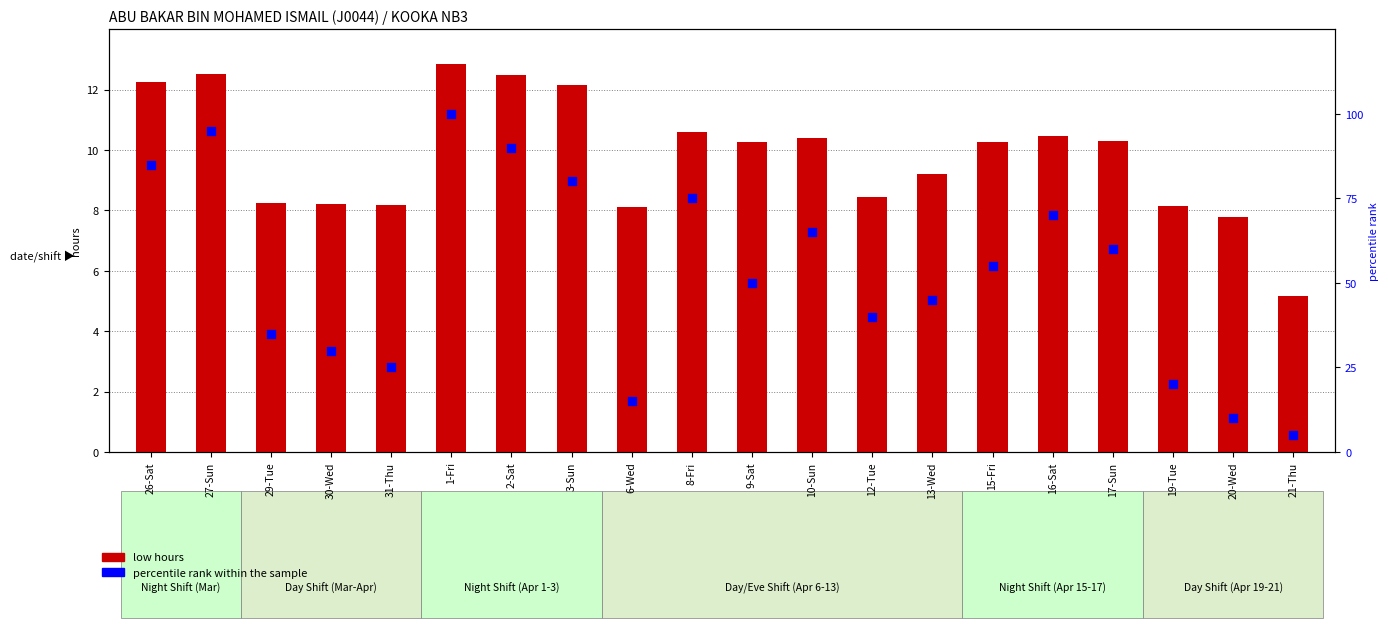

Which series has the widest spread of Y values?

percentile rank within sample